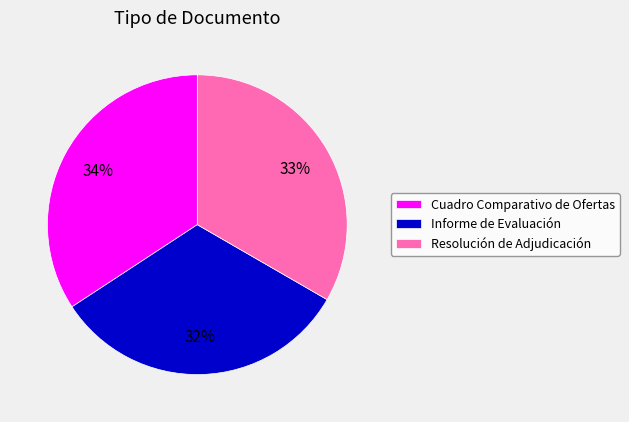

To the nearest percent, what is the difference between the Resolución de Adjudicación and Informe de Evaluación slice percentages?

1%